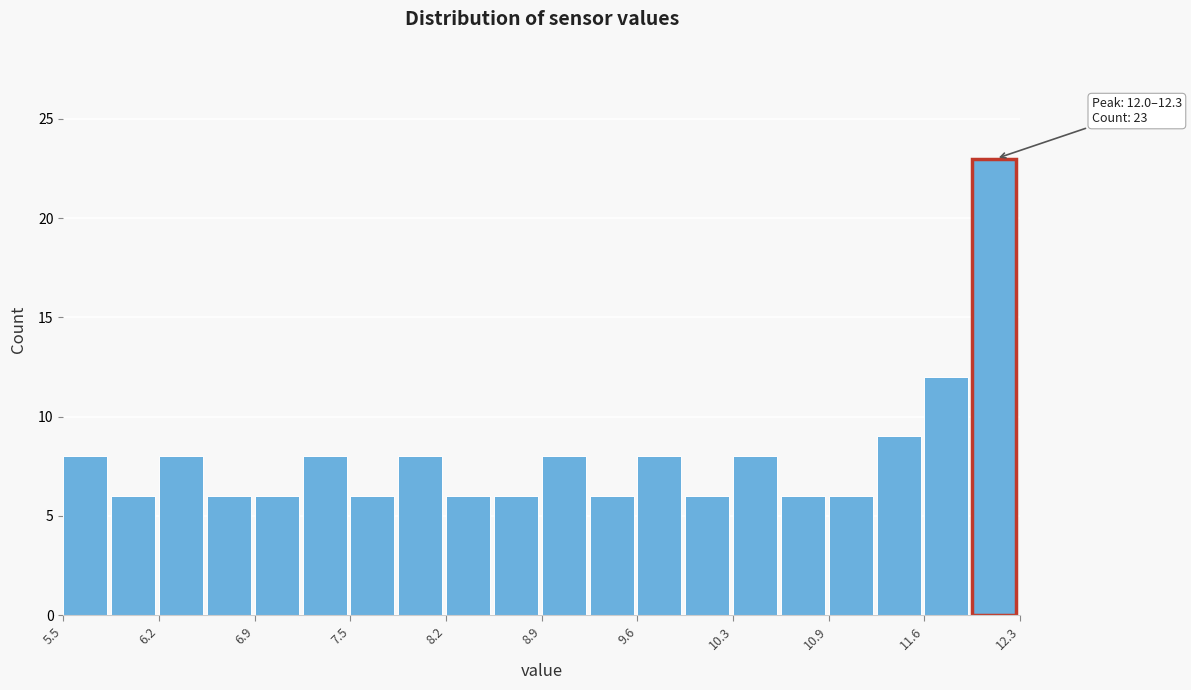

Around what value on the x-axis is the tallest bar? Give the approximate position of its centre, as read against the axis.

12.1